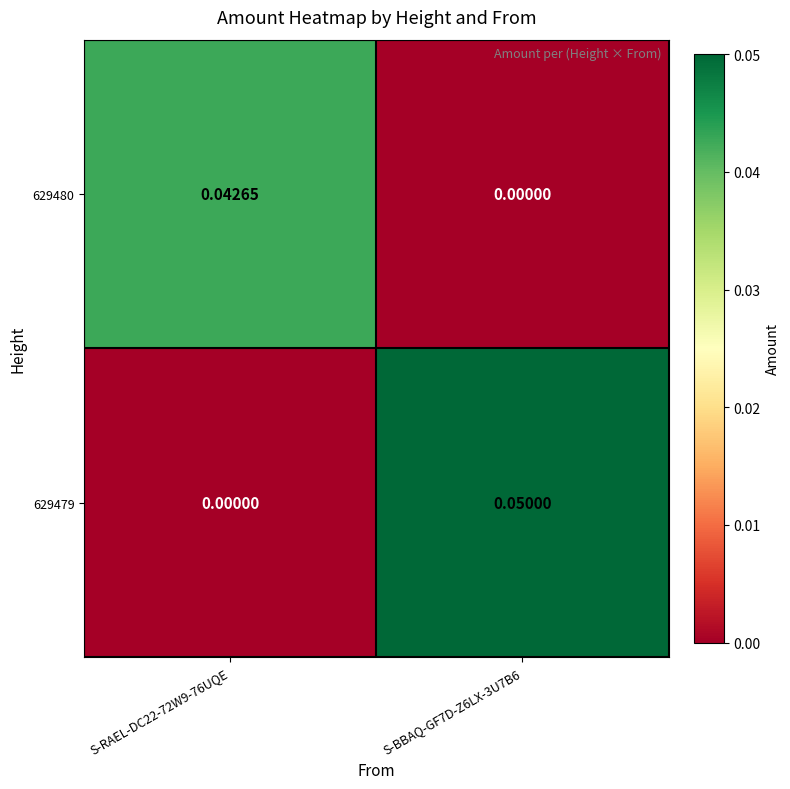

Rank the series by their average value, from lowest to highest.

629480, 629479